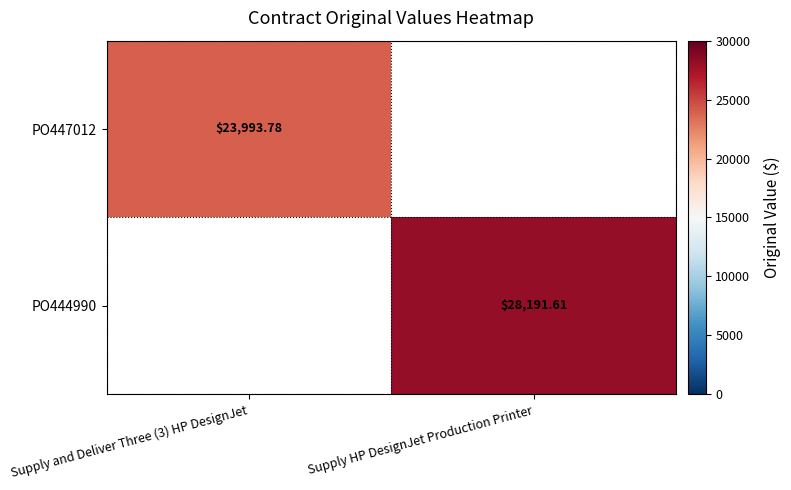

Which category has the lowest value in the PO444990 series?

Supply and Deliver Three (3) HP DesignJet